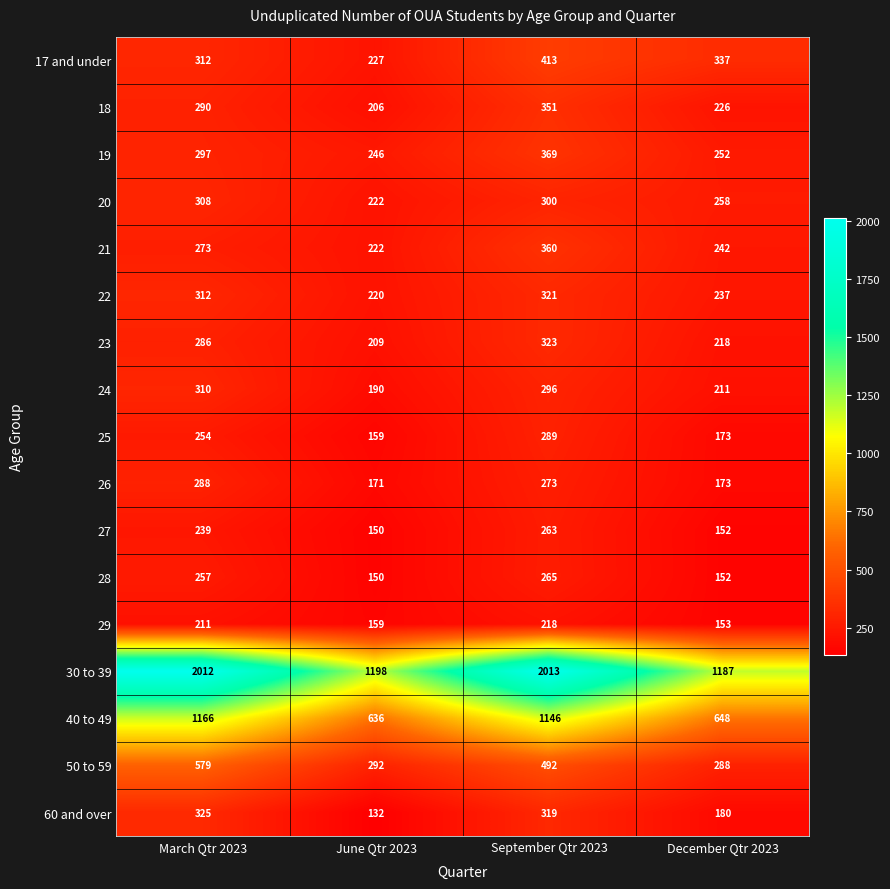

List the series in order of their peak value, highest first.

30 to 39, 40 to 49, 50 to 59, 17 and under, 19, 21, 18, 60 and over, 23, 22, 24, 20, 25, 26, 28, 27, 29